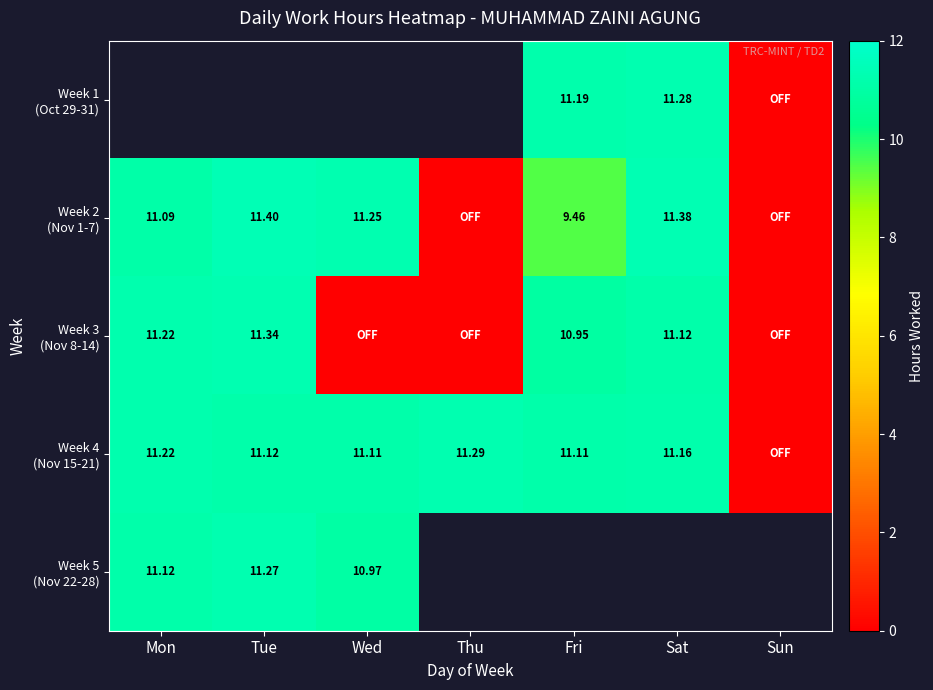

What is the difference between the maximum and minimum values in the Week 4 (Nov 15-21) series?

11.3